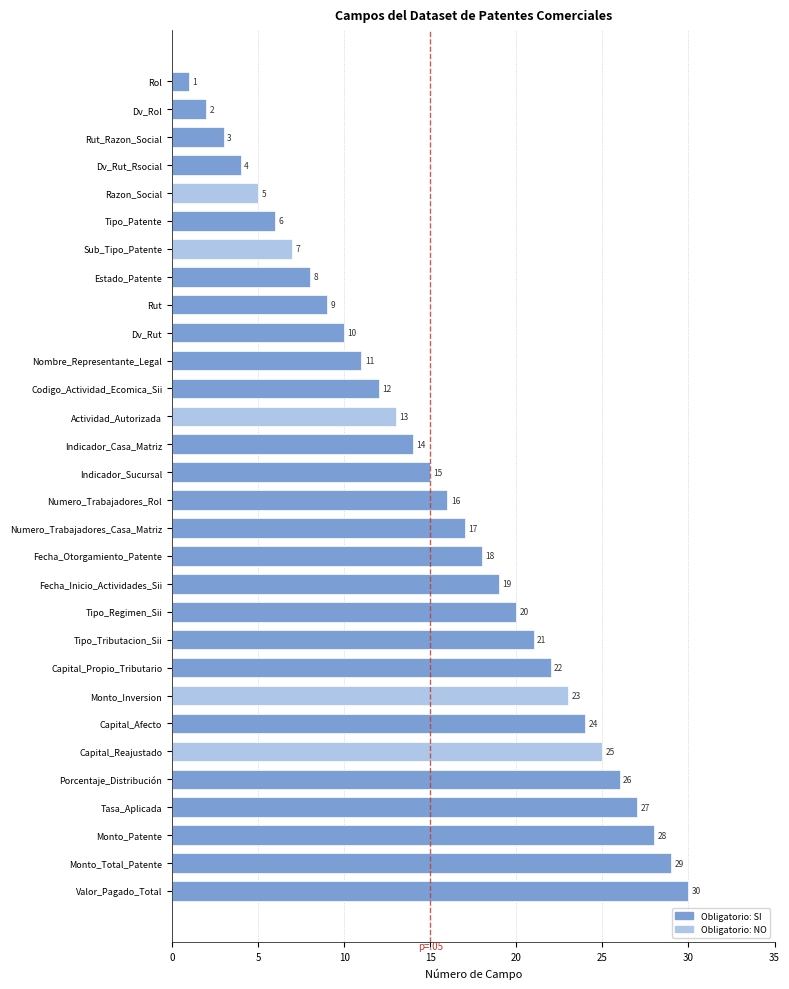

List the labels in order of value, largest first.

Valor_Pagado_Total, Monto_Total_Patente, Monto_Patente, Tasa_Aplicada, Porcentaje_Distribución, Capital_Reajustado, Capital_Afecto, Monto_Inversion, Capital_Propio_Tributario, Tipo_Tributacion_Sii, Tipo_Regimen_Sii, Fecha_Inicio_Actividades_Sii, Fecha_Otorgamiento_Patente, Numero_Trabajadores_Casa_Matriz, Numero_Trabajadores_Rol, Indicador_Sucursal, Indicador_Casa_Matriz, Actividad_Autorizada, Codigo_Actividad_Ecomica_Sii, Nombre_Representante_Legal, Dv_Rut, Rut, Estado_Patente, Sub_Tipo_Patente, Tipo_Patente, Razon_Social, Dv_Rut_Rsocial, Rut_Razon_Social, Dv_Rol, Rol